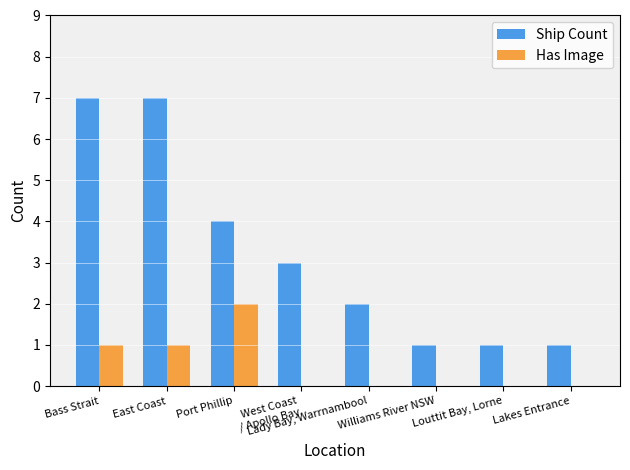

What is the sum of all Has Image values?

4